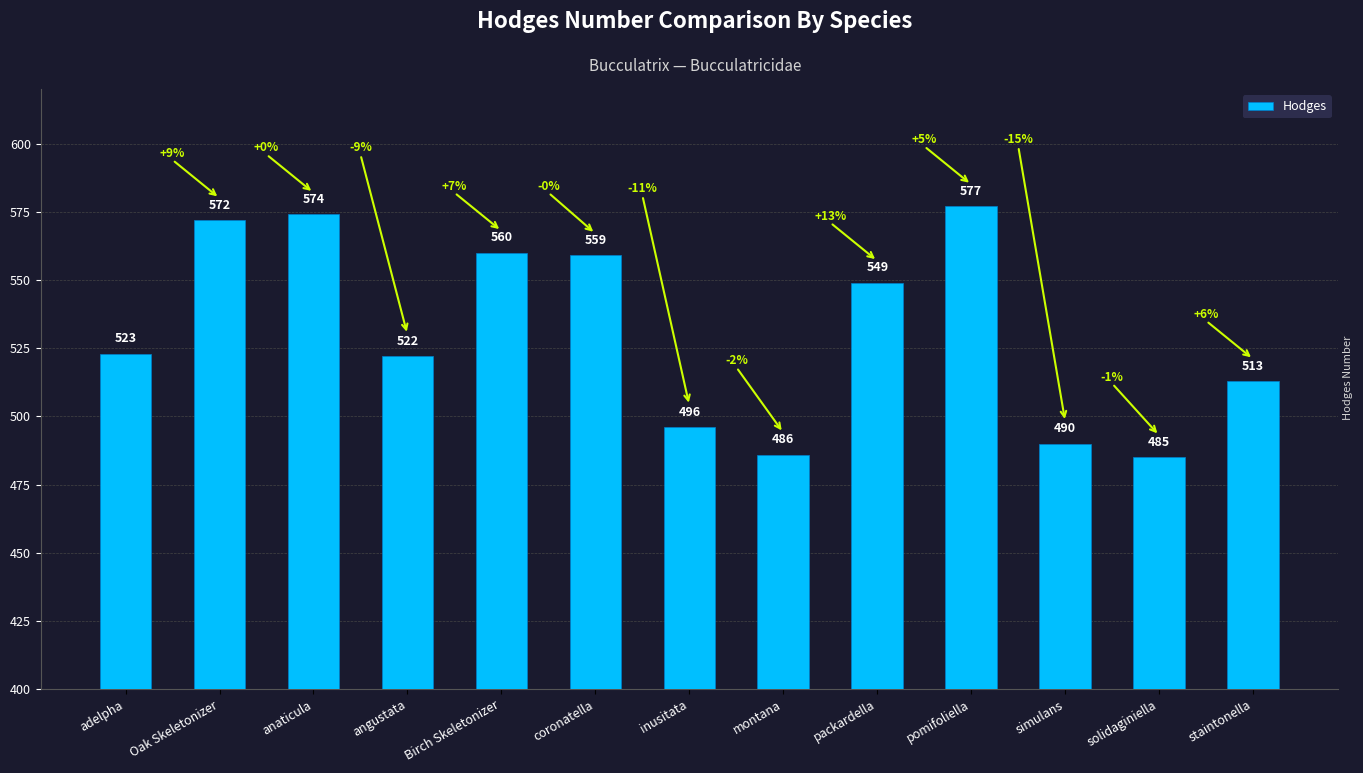

What is the sum of all values?

6906